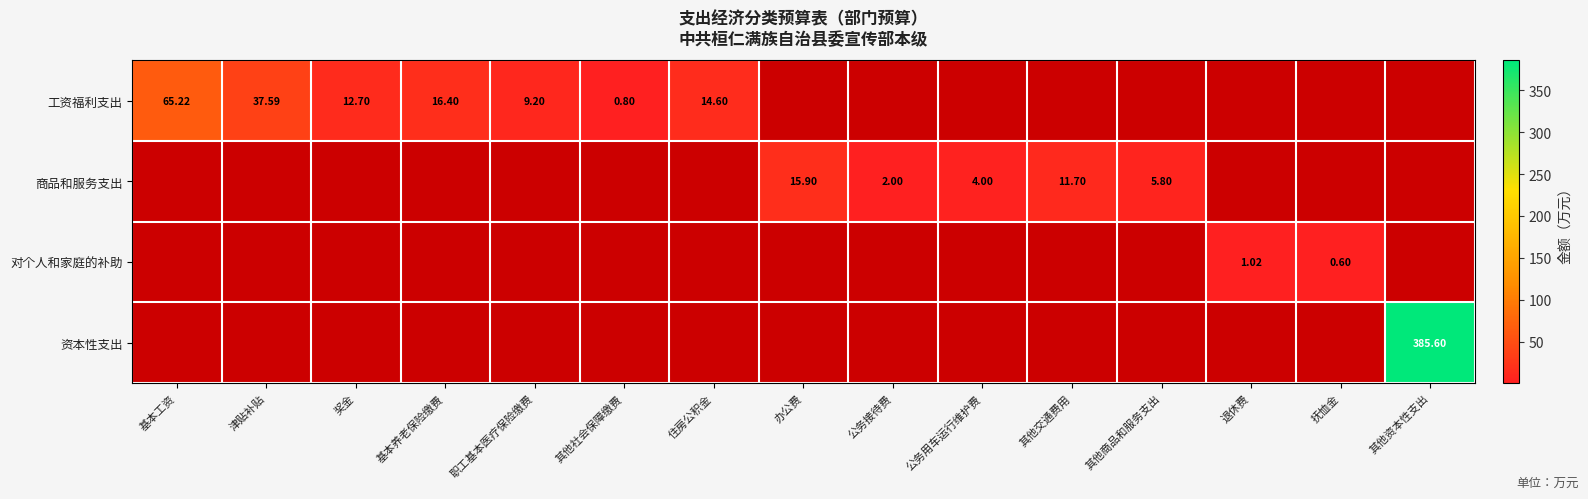

What is the difference between the maximum and second lowest values in the 商品和服务支出 series?

15.9